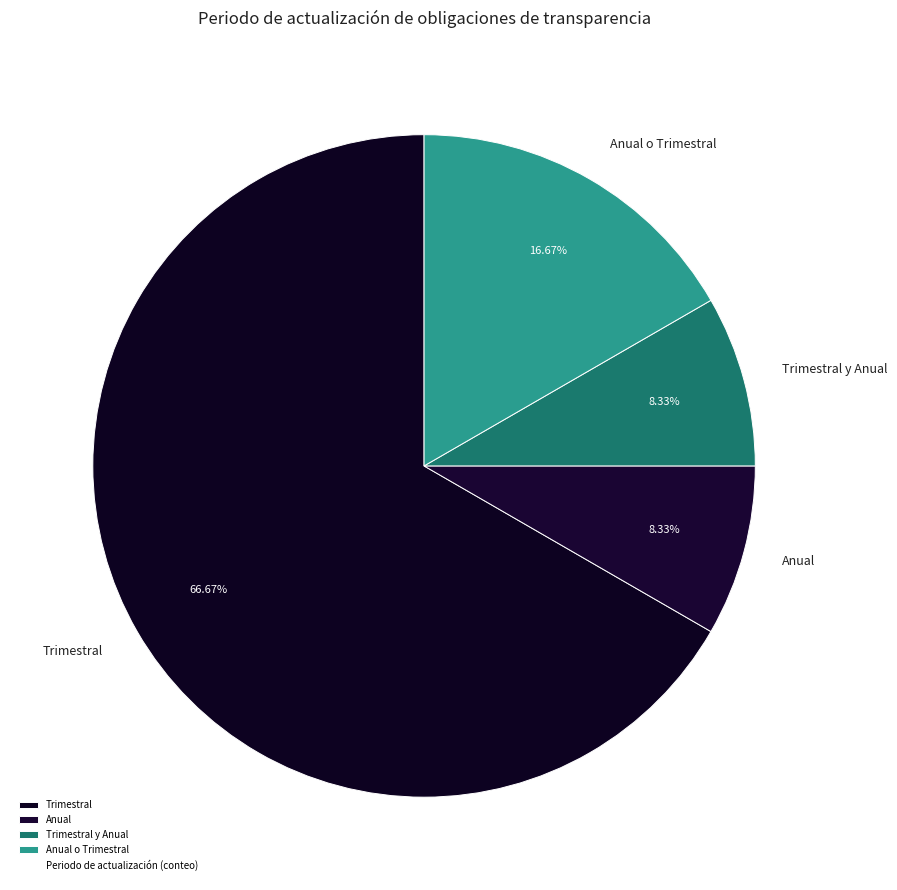

To the nearest percent, what is the average slice percentage?

25%